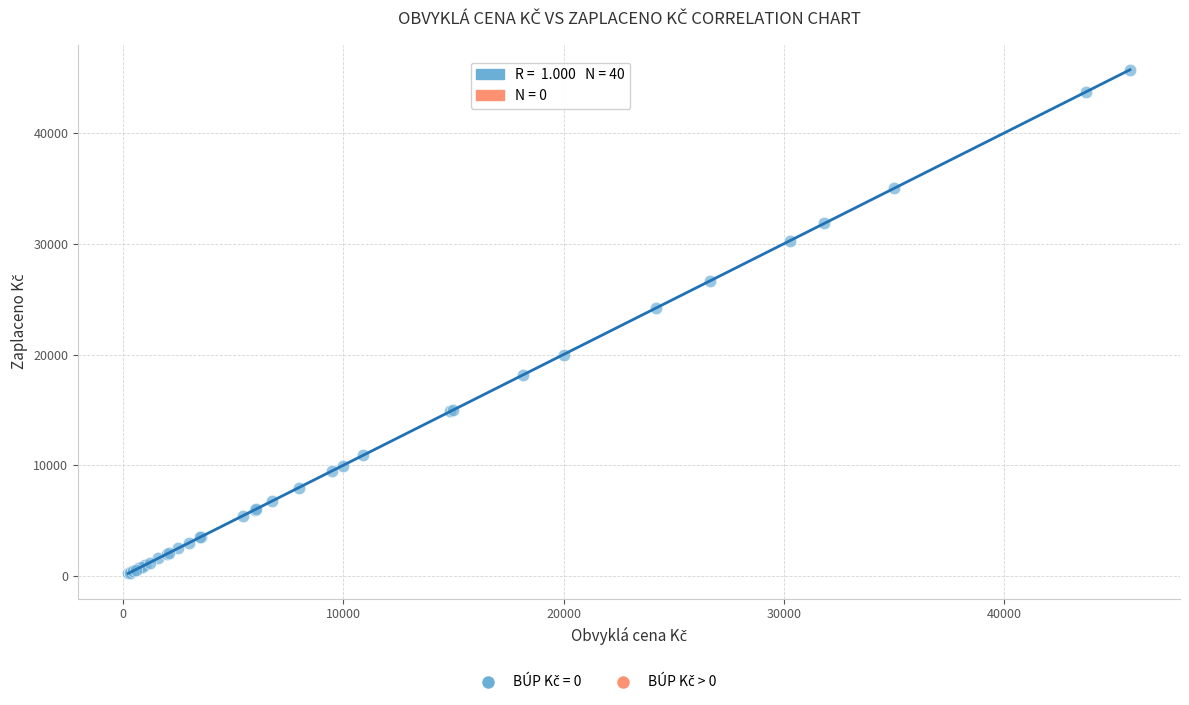

What Y value in the scatter plot is closest to 22969?

24200.0